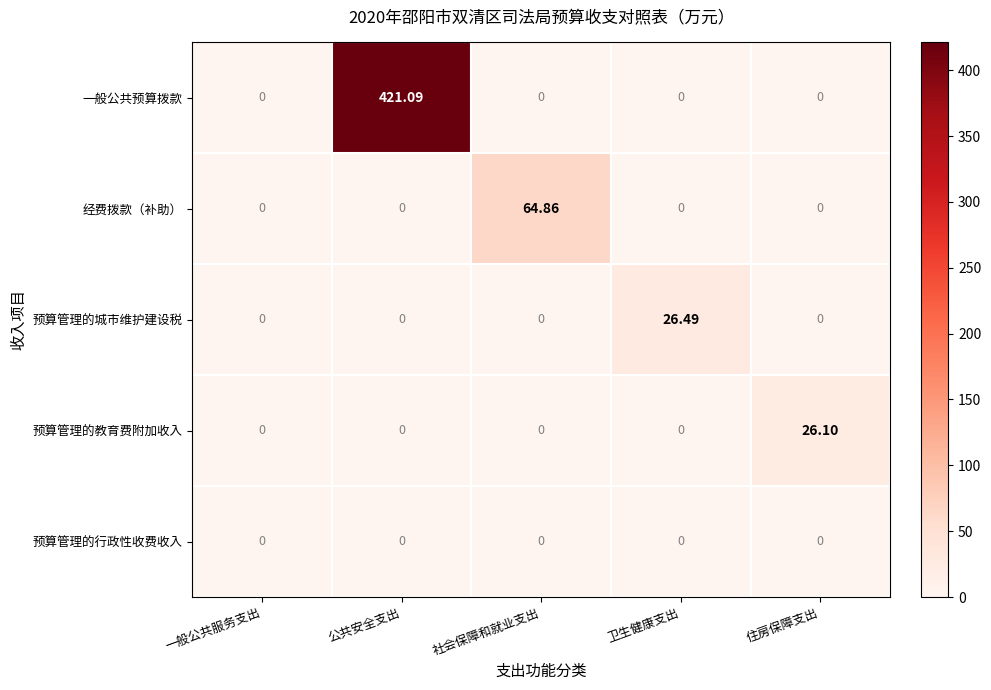

At which category is the sum across all series the highest?

公共安全支出